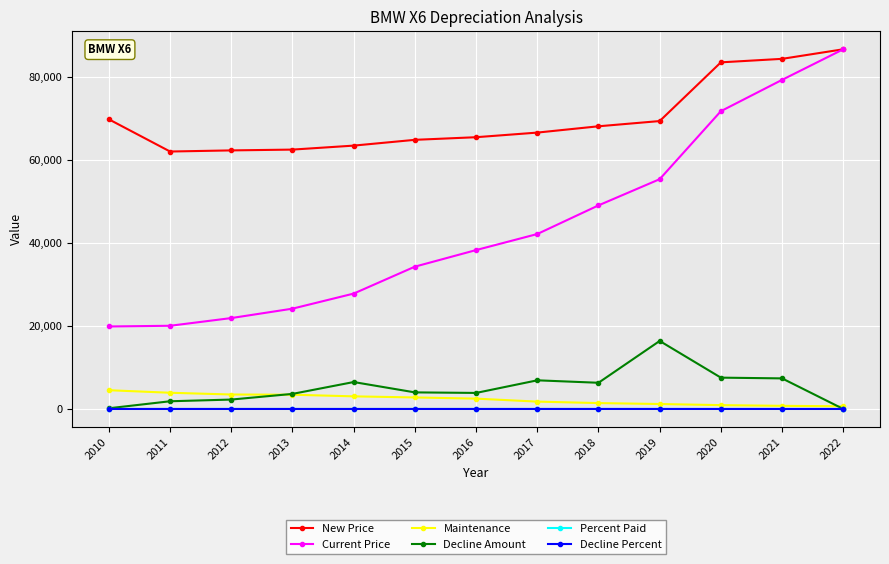

Is it true that Percent Paid equals 1.0 at 2022?

True